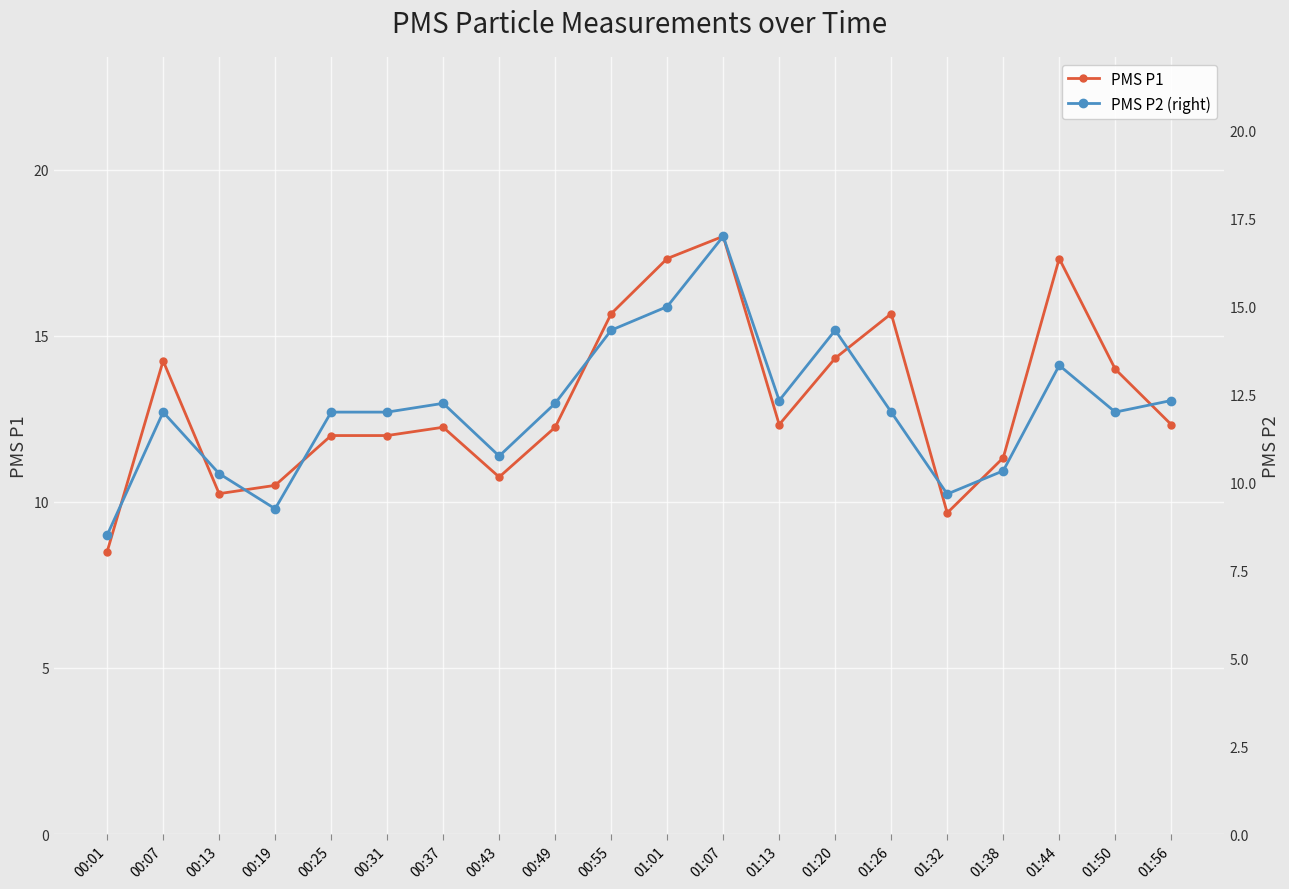

How many lines are shown in the chart?

2